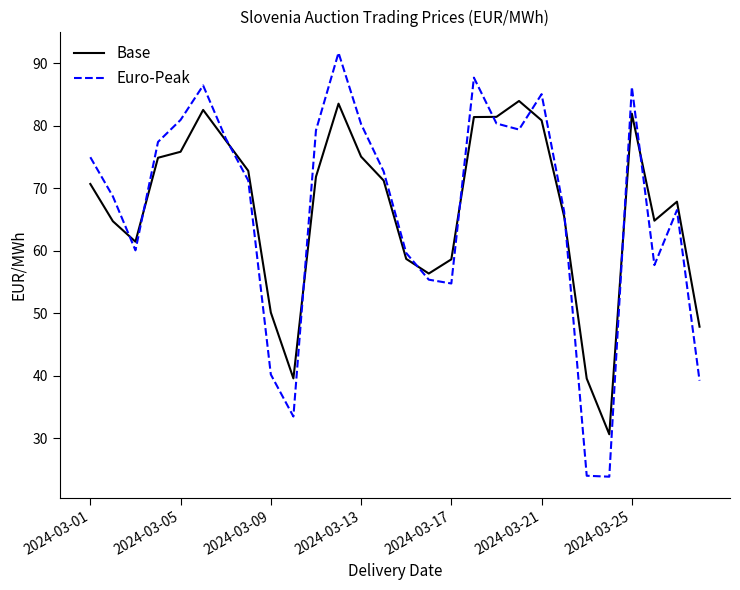

What is the minimum value shown in the chart?

23.9